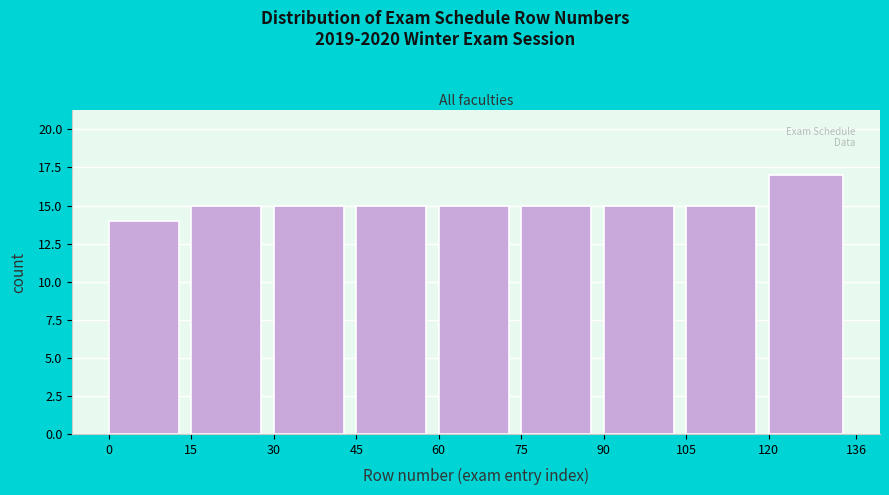

What is the height of the bar covering 0 to 15 on the x-axis? The values are not printed on the chart, so give them approximately, as read against the axis.

14